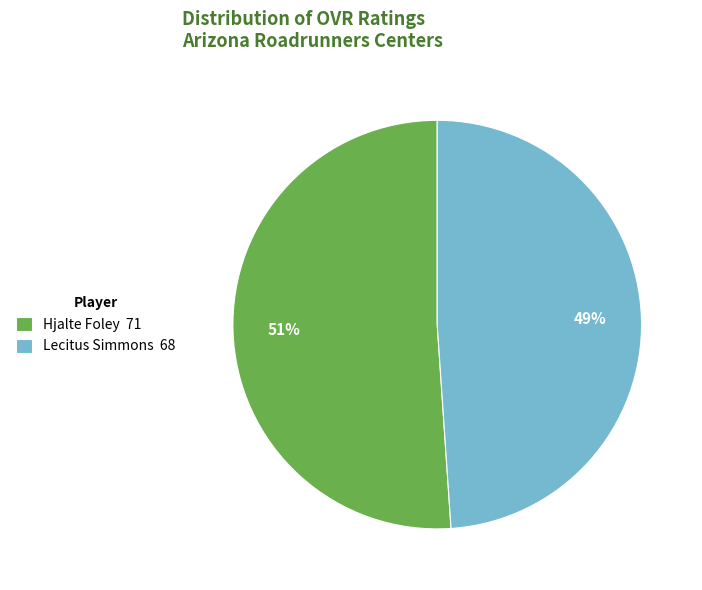

True or false: Lecitus Simmons accounts for 49% of the total.

True